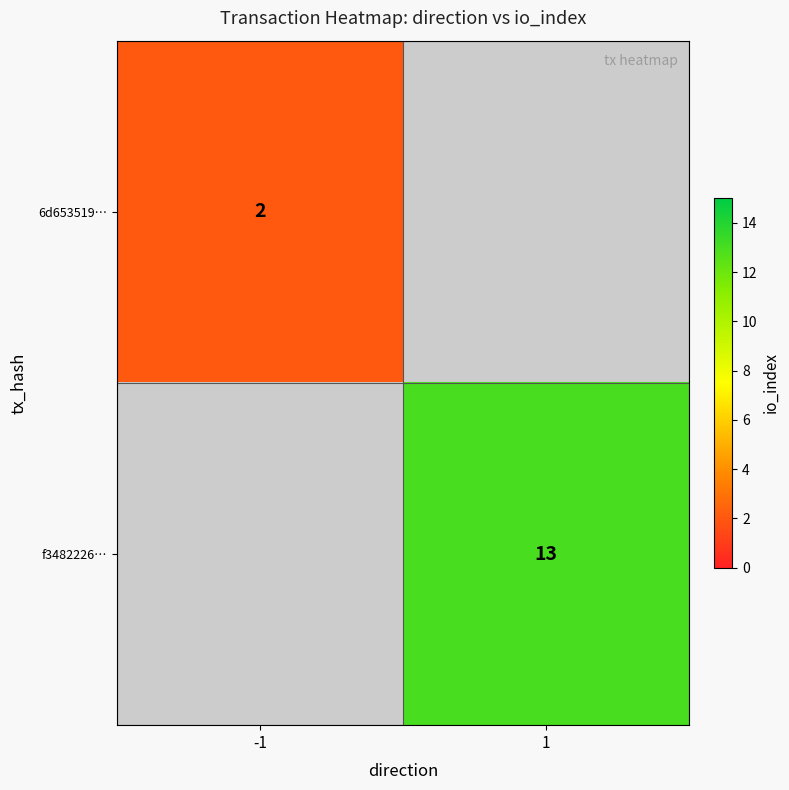

The value of 6d653519… at -1 is 1. True or false?

False